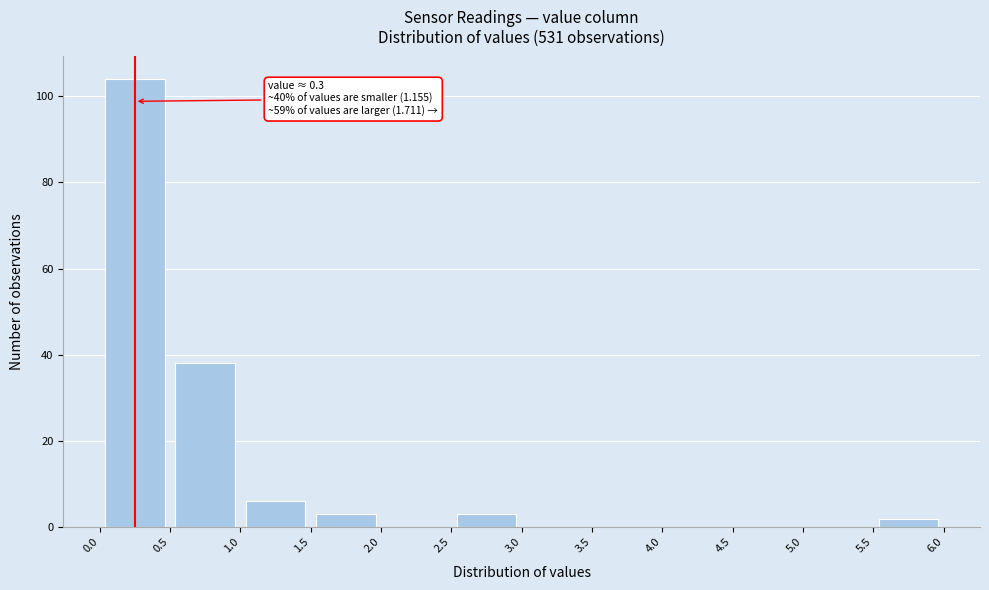

Which range on the x-axis has the tallest bar?

0.0 to 0.5